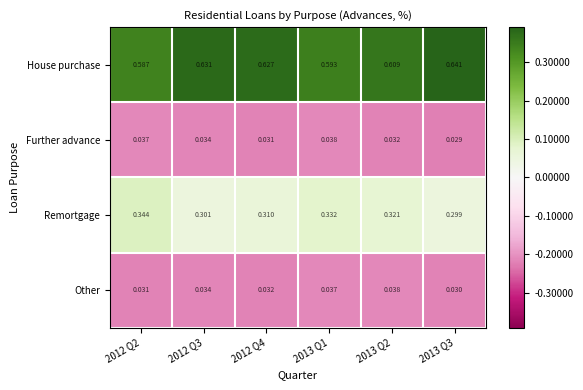

At 2012 Q2, list the series in order from largest to smallest.

House purchase, Remortgage, Further advance, Other